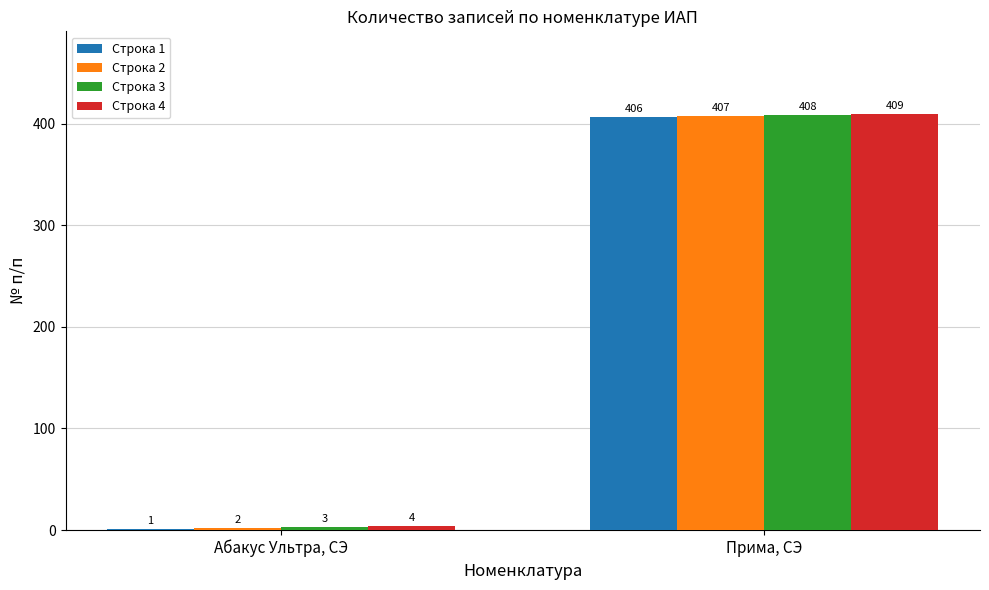

The value of Строка 4 at Прима, СЭ is 409. True or false?

True